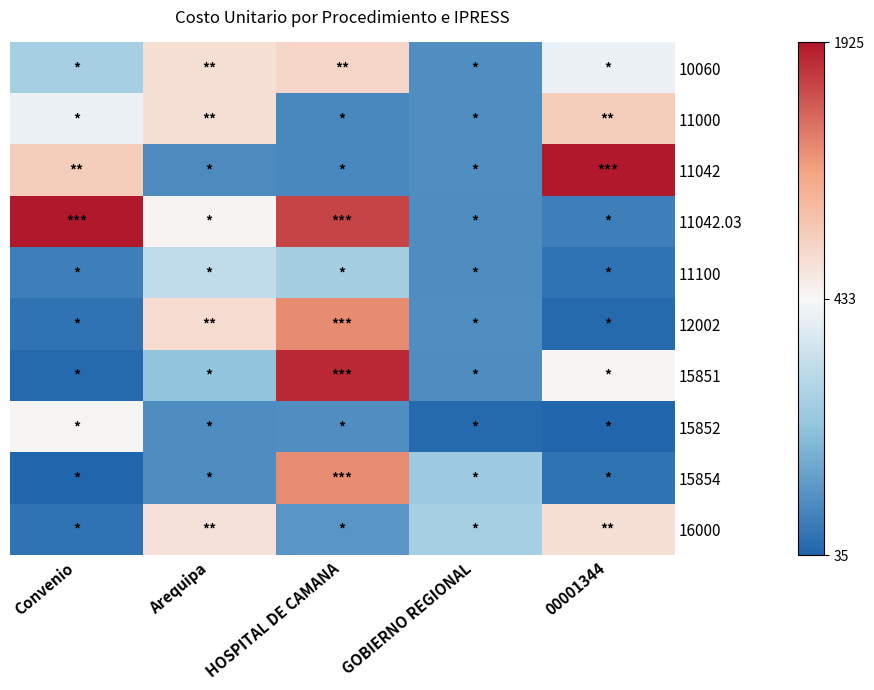

Which label corresponds to the smallest value in the chart?

00001344